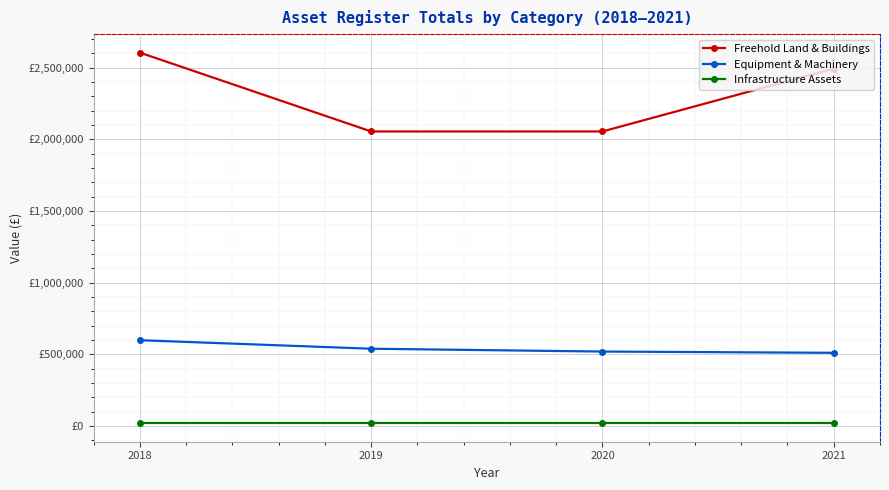

What are all the series names shown in the legend?

Freehold Land & Buildings, Equipment & Machinery, Infrastructure Assets